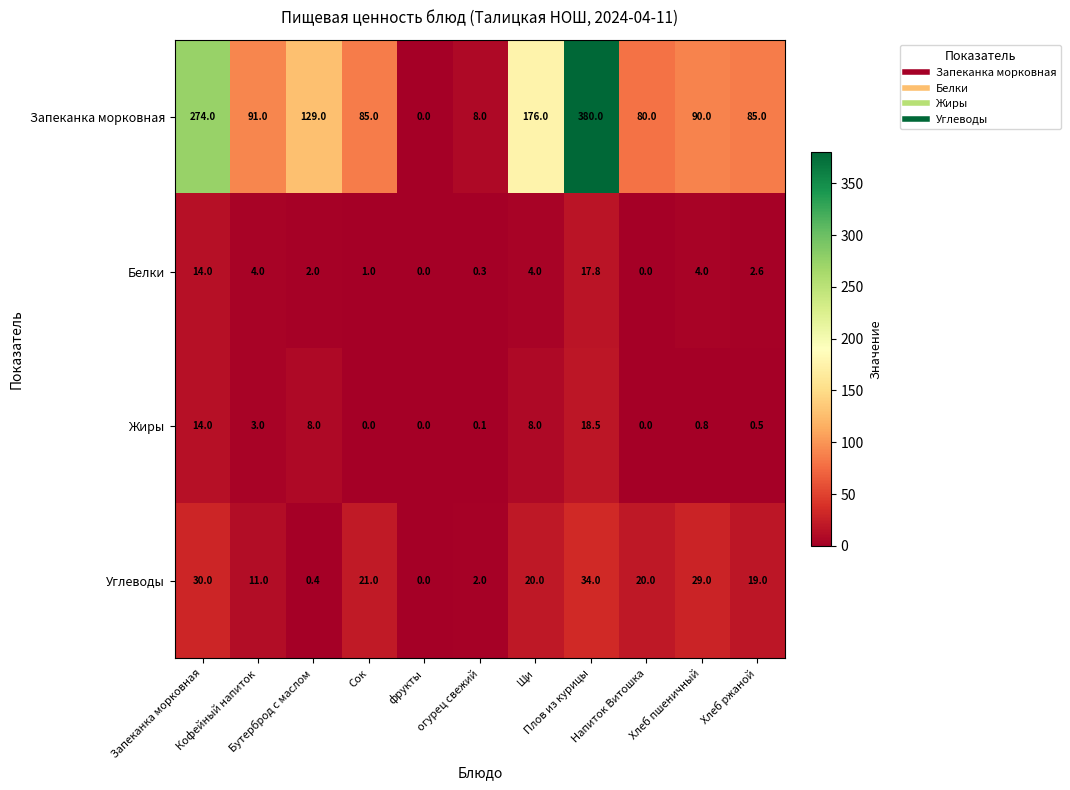

At how many categories does at least one series exceed 139?

3